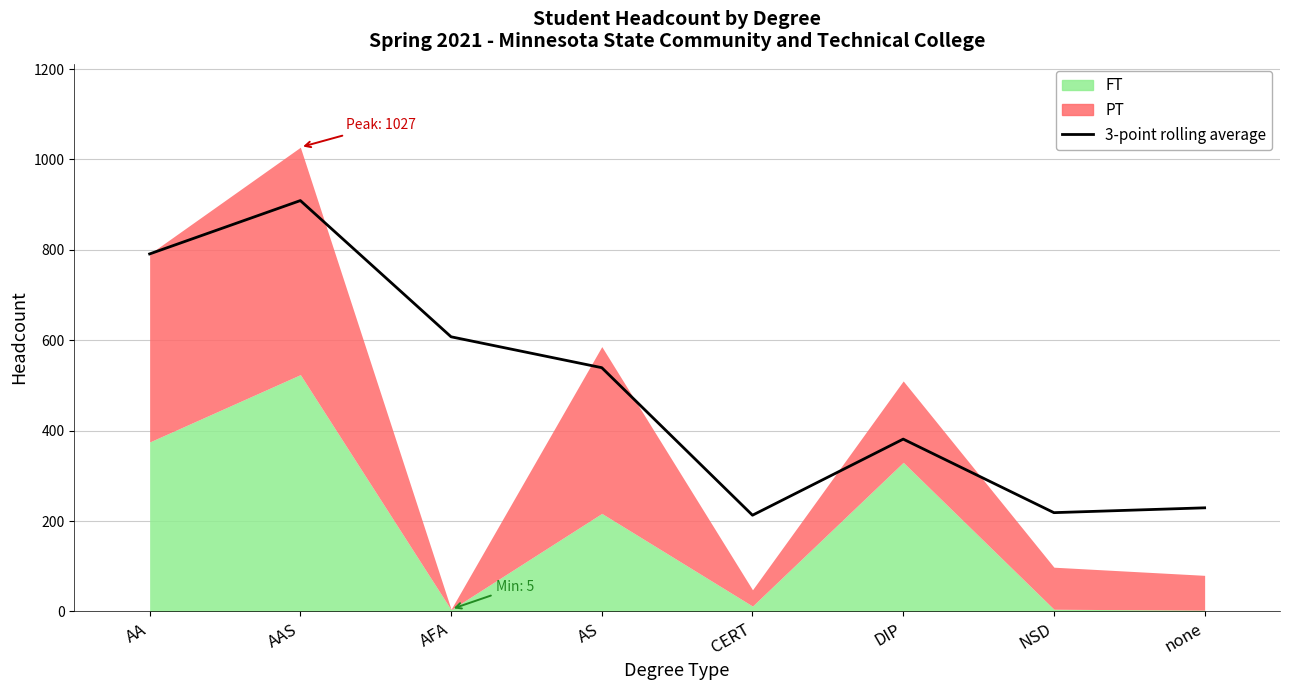

How many data points does each series have?

8